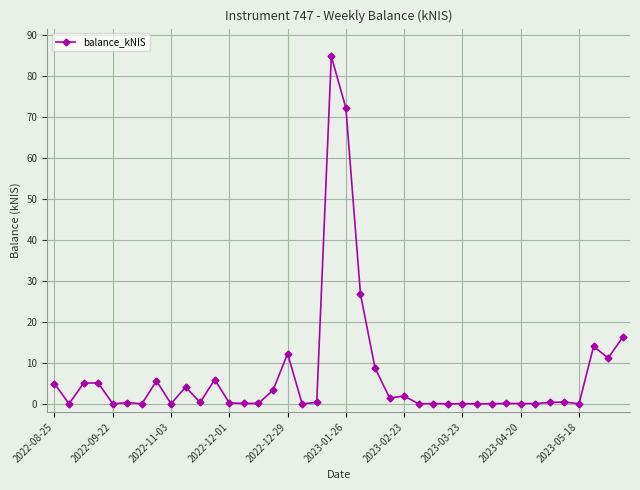

What is the sum of all values?

286.0